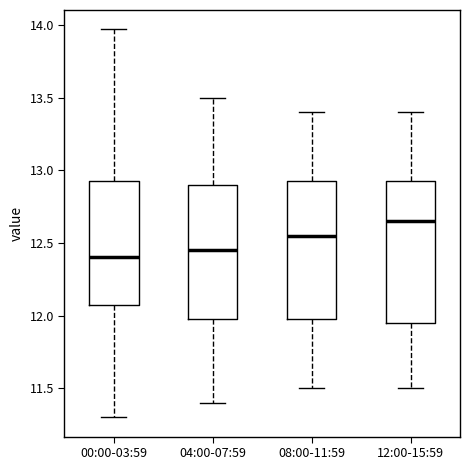

Which box has the highest median line?

12:00-15:59